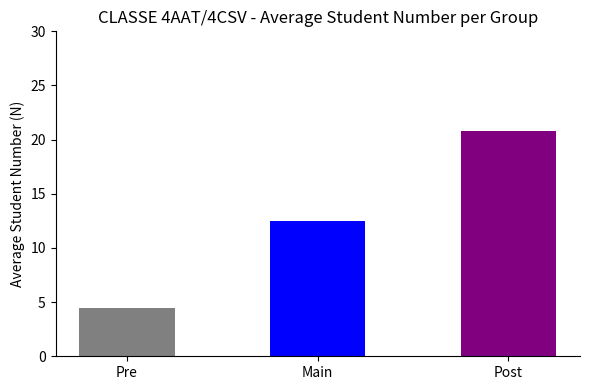

Which has a higher value, Pre or Post?

Post